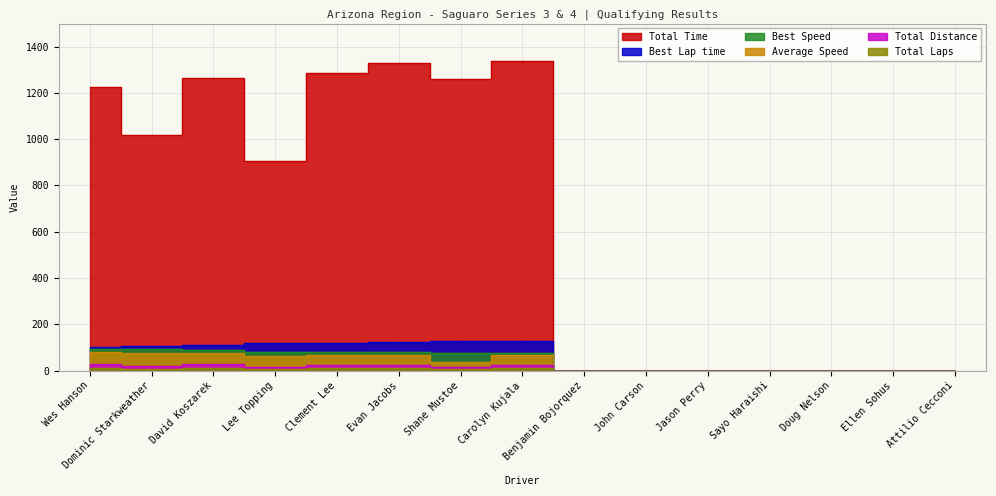

List the series in order of their peak value, highest first.

Total Time, Best Lap time, Best Speed, Average Speed, Total Laps, Total Distance